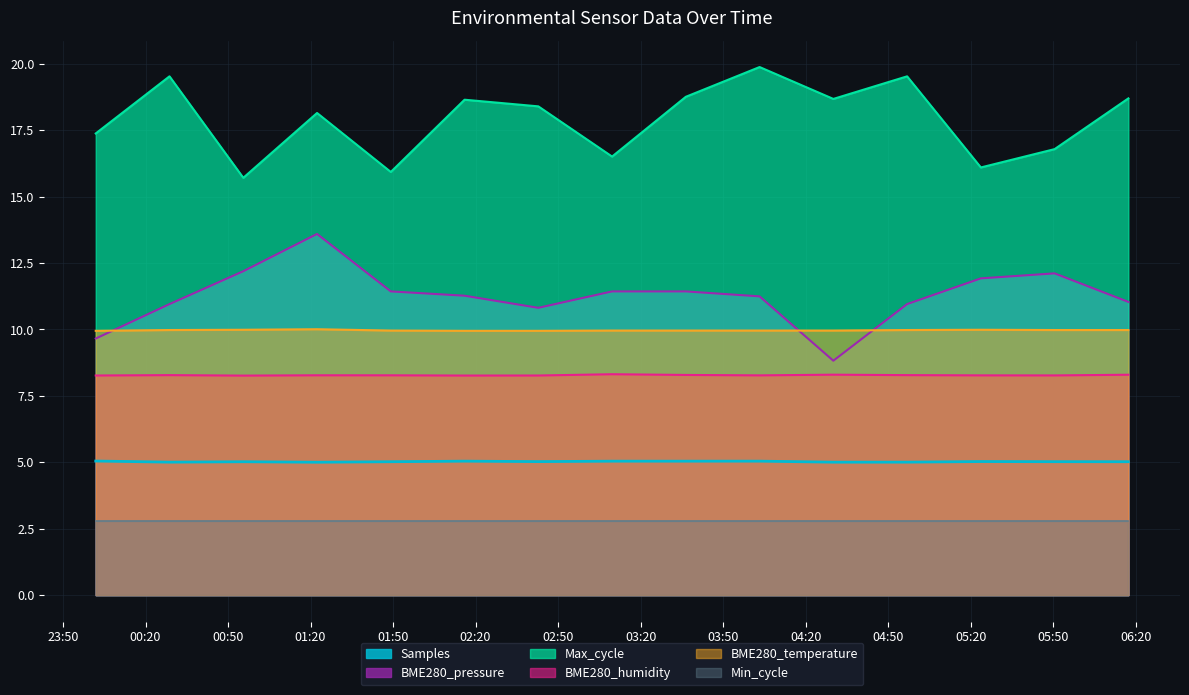

How many data points in BME280_pressure are above 11?

10